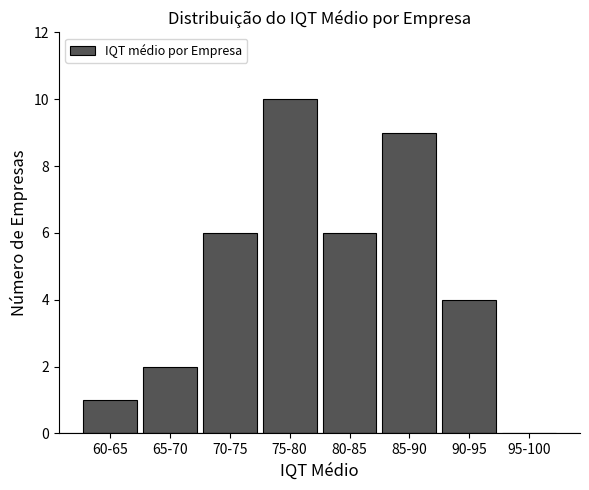

Reading right to left, list all the values displayed in this chart.

95-100=0	90-95=4	85-90=9	80-85=6	75-80=10	70-75=6	65-70=2	60-65=1